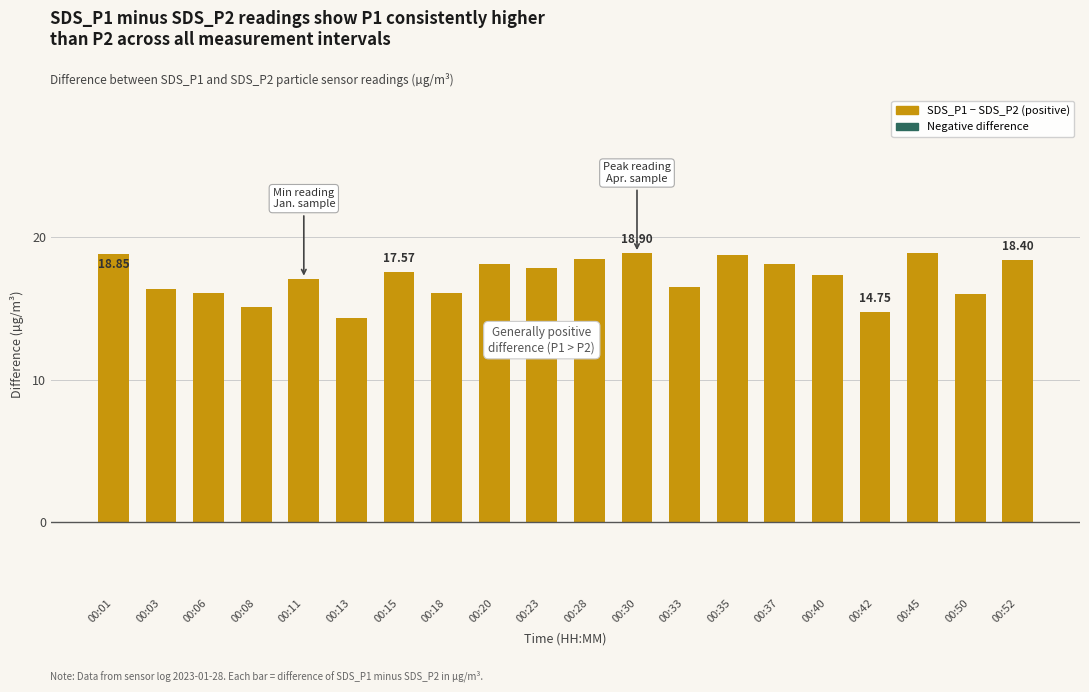

How many bars are there in total?

20